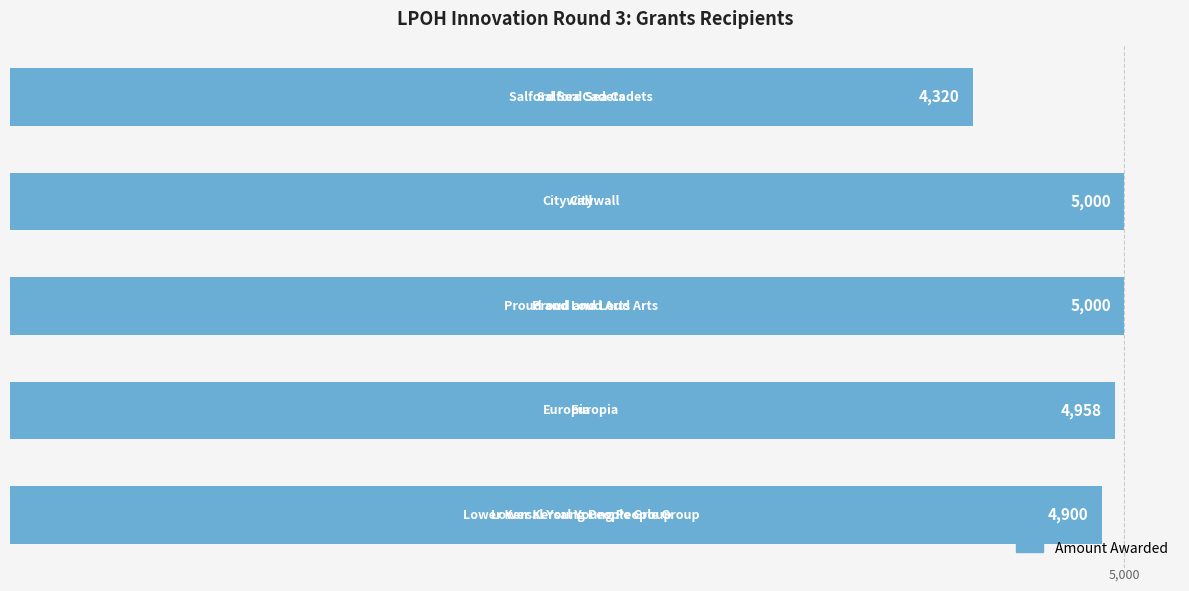

How many data points are less than 4958?

2